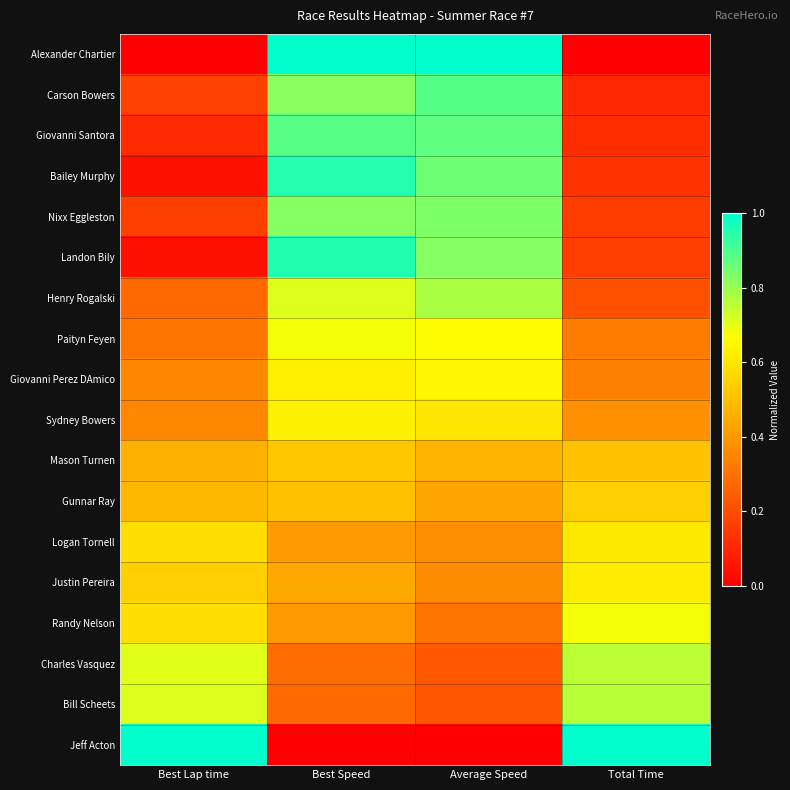

Which series has the largest total across all categories?

Alexander Chartier